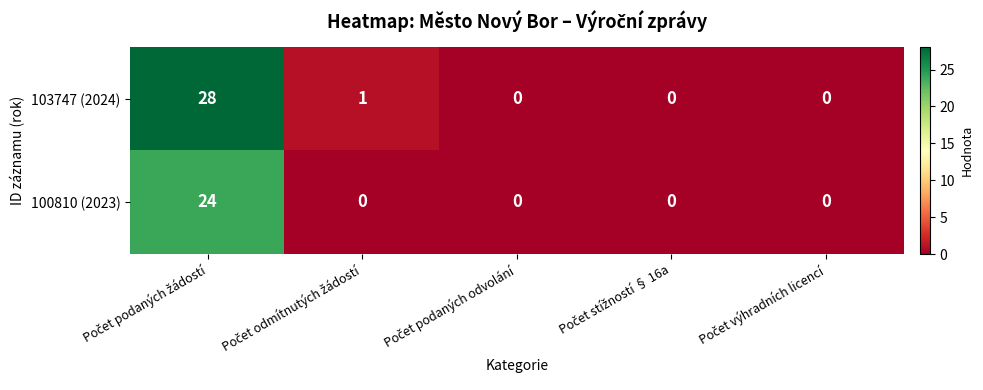

Rank the series by their average value, from lowest to highest.

100810 (2023), 103747 (2024)